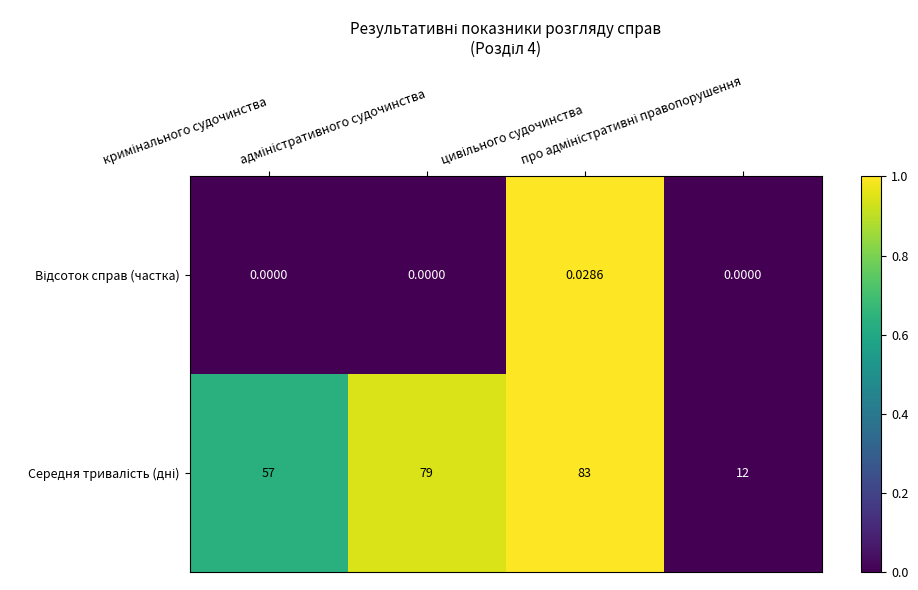

How many data points does each series have?

4